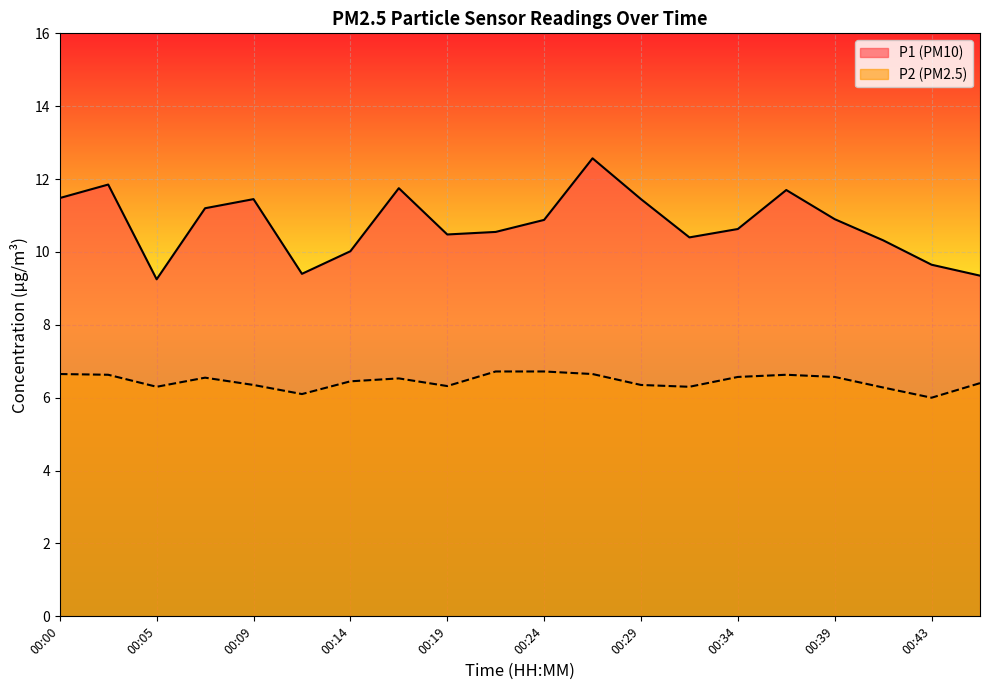

In P1, how many points are lower than both neighbors (excluding endpoints)?

4